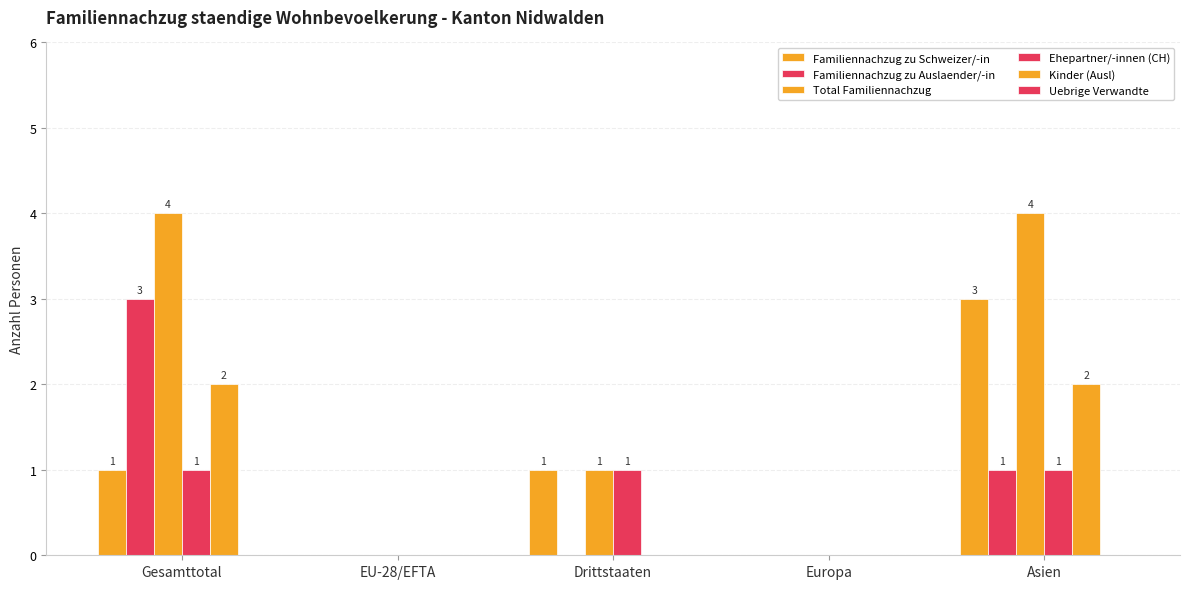

How many groups of bars are there?

5